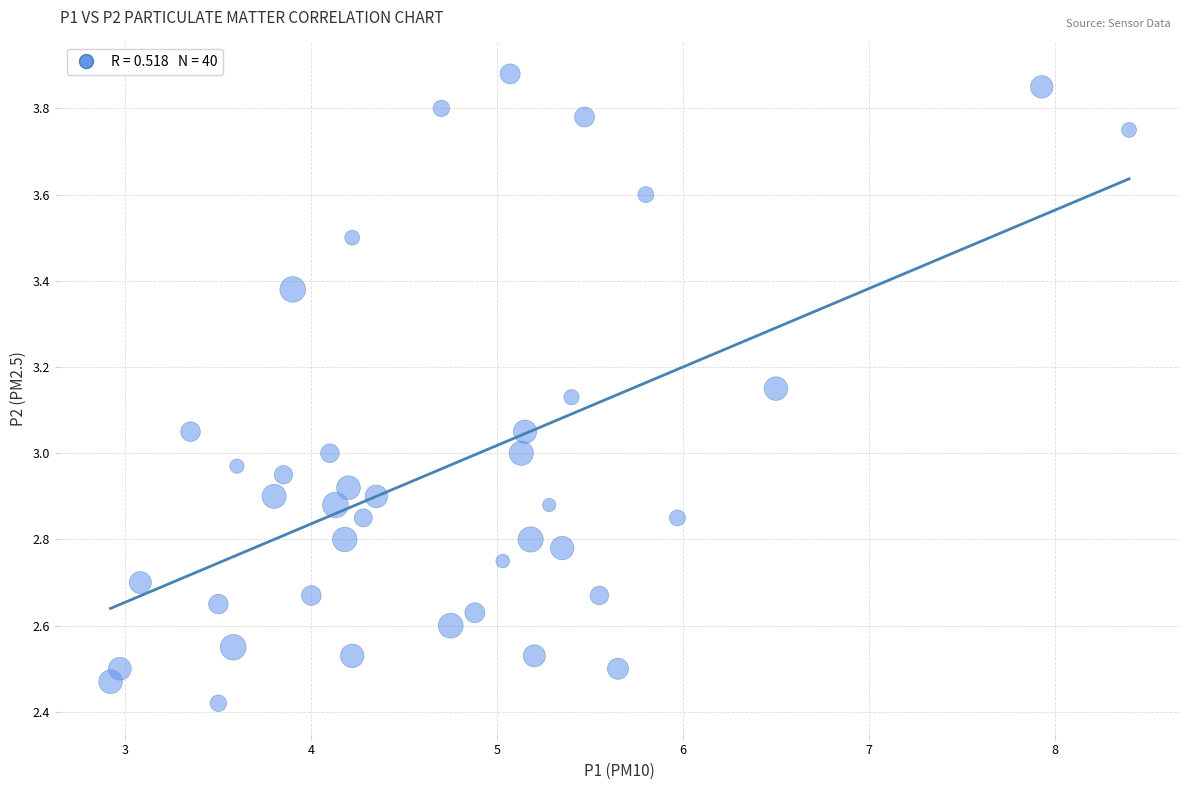

What is the range of X values (max minus min)?

5.5